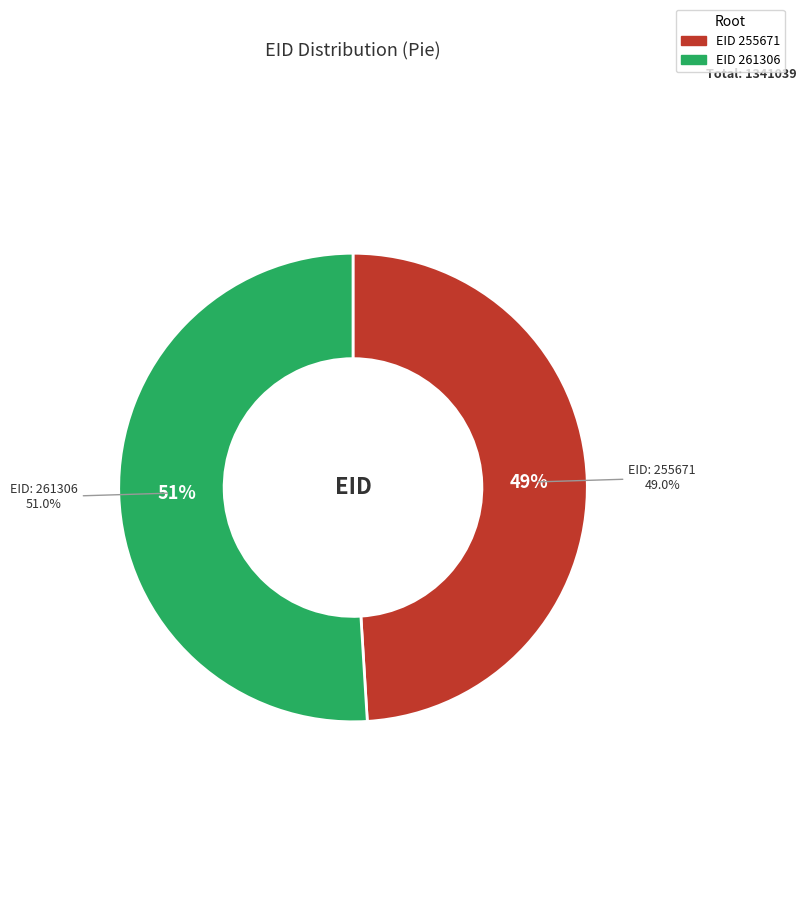

What is the change in value from 255671 to 261306?

+26089